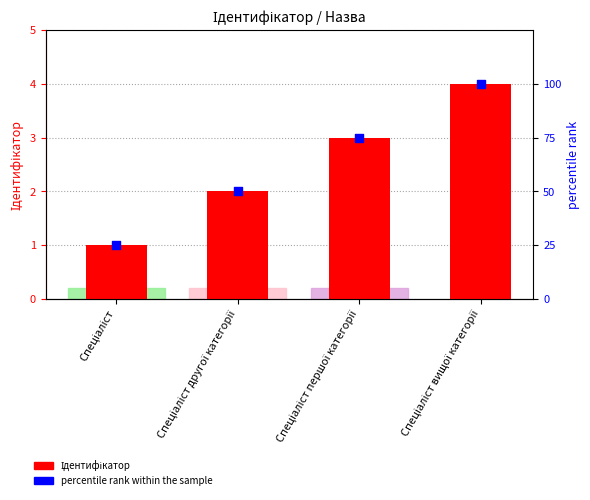

Which series contains the lowest Y value?

Ідентифікатор